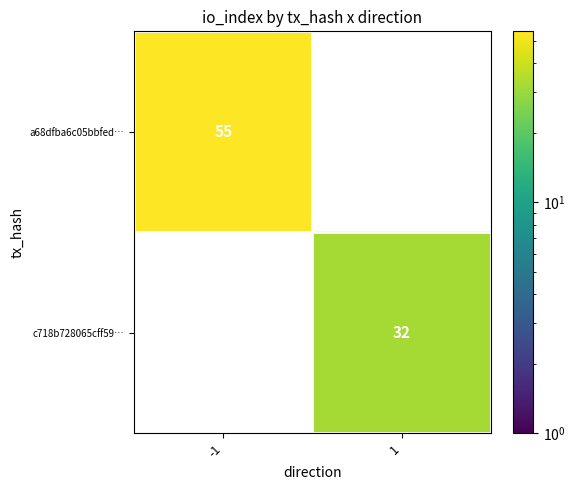

Which series has the widest spread of values?

a68dfba6c05bbfed…